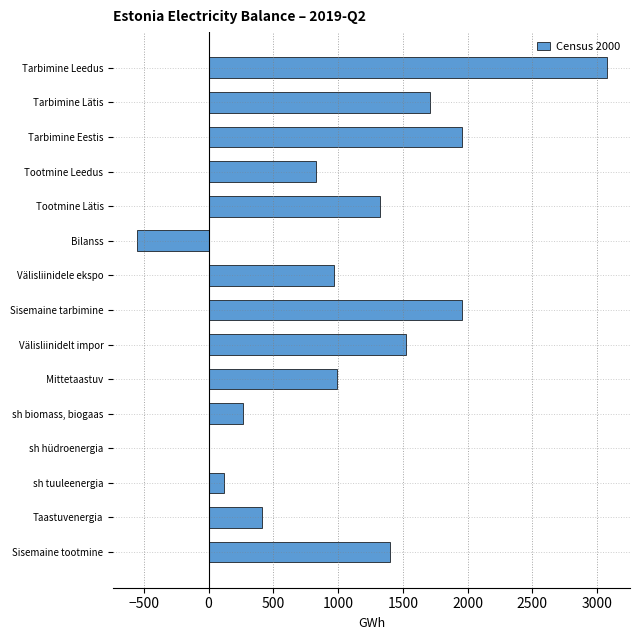

Reading bottom to top, extract all data points from this chart.

Sisemaine tootmine=1402.0	Taastuvenergia=410.7	sh tuuleenergia=122.8	sh hüdroenergia=6.6	sh biomass, biogaas=262.7	Mittetaastuv=991.2	Välisliinidelt impor=1526.4	Sisemaine tarbimine=1956.6	Välisliinidele ekspo=971.7	Bilanss=-554.7	Tootmine Lätis=1324.9	Tootmine Leedus=830.2	Tarbimine Eestis=1956.6	Tarbimine Lätis=1708.4	Tarbimine Leedus=3072.4